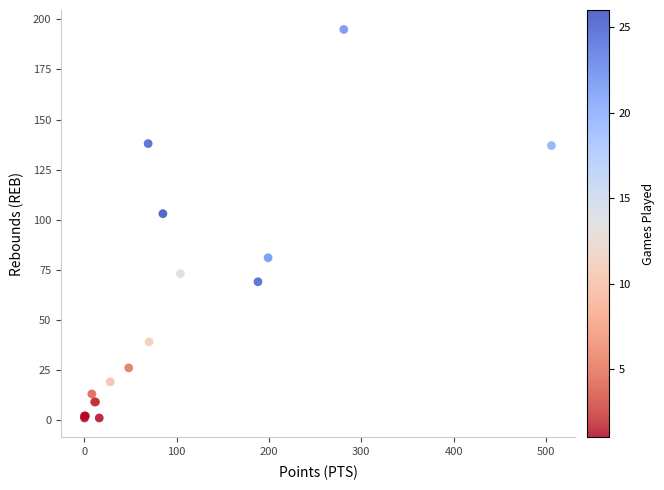

What Y value in the scatter plot is closest to 98?

103